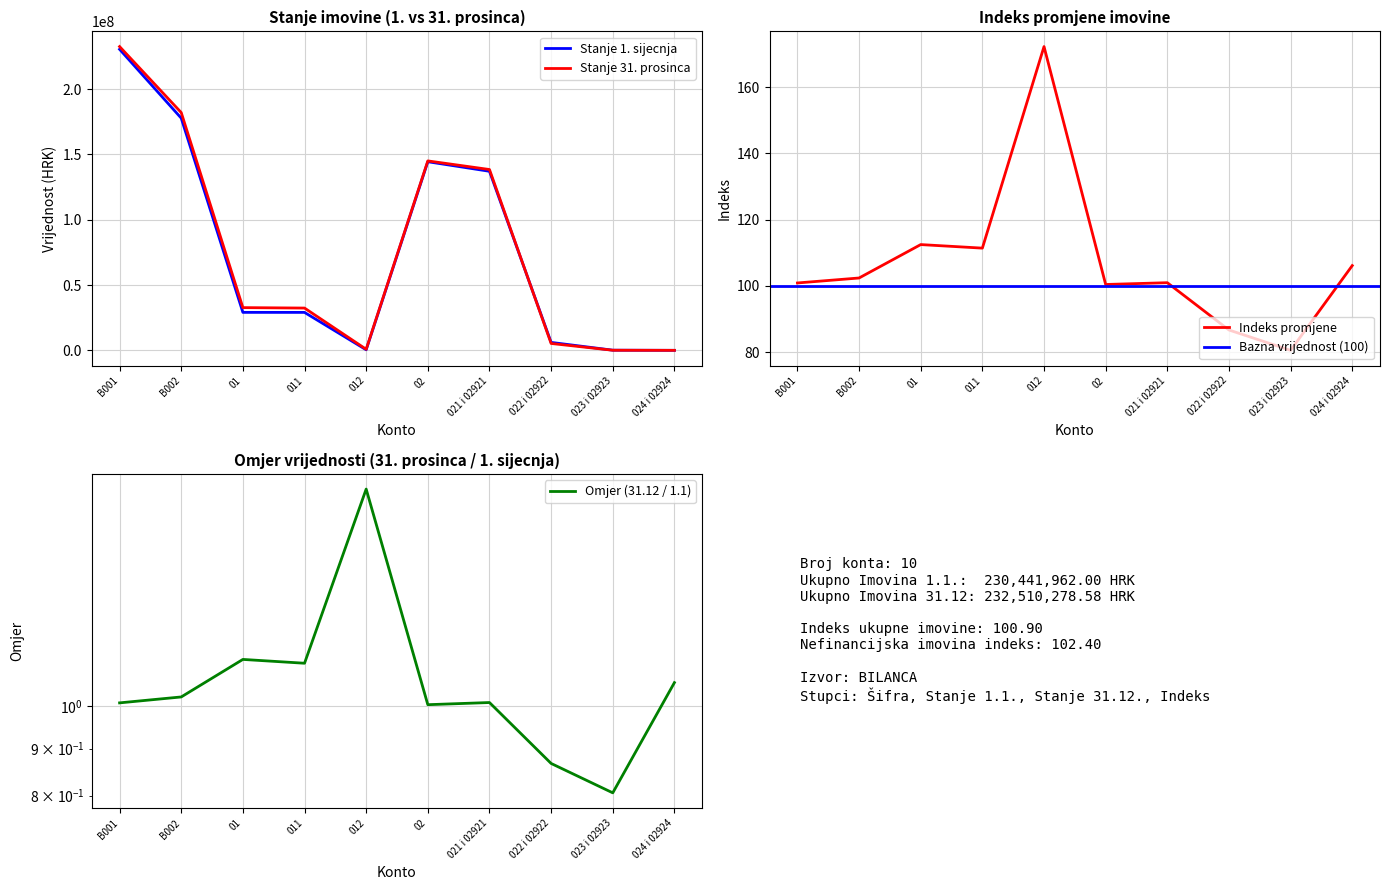

Reading left to right, list all the values displayed in this chart.

Stanje 1. sijecnja: B001=230441962.0	B002=177750464.0	01=29144078.0	011=29123575.0	012=521330.0	02=144405311.0	021 i 02921=137098994.0	022 i 02922=6171204.0	023 i 02923=211530.0	024 i 02924=92757.0
Stanje 31. prosinca: B001=232510278.6	B002=182022410.8	01=32781037.0	011=32446398.4	012=897828.6	02=145040298.7	021 i 02921=138446683.4	022 i 02922=5351243.2	023 i 02923=170423.4	024 i 02924=98454.5
Indeks: B001=100.9	B002=102.4	01=112.5	011=111.4	012=172.2	02=100.4	021 i 02921=101.0	022 i 02922=86.7	023 i 02923=80.6	024 i 02924=106.1